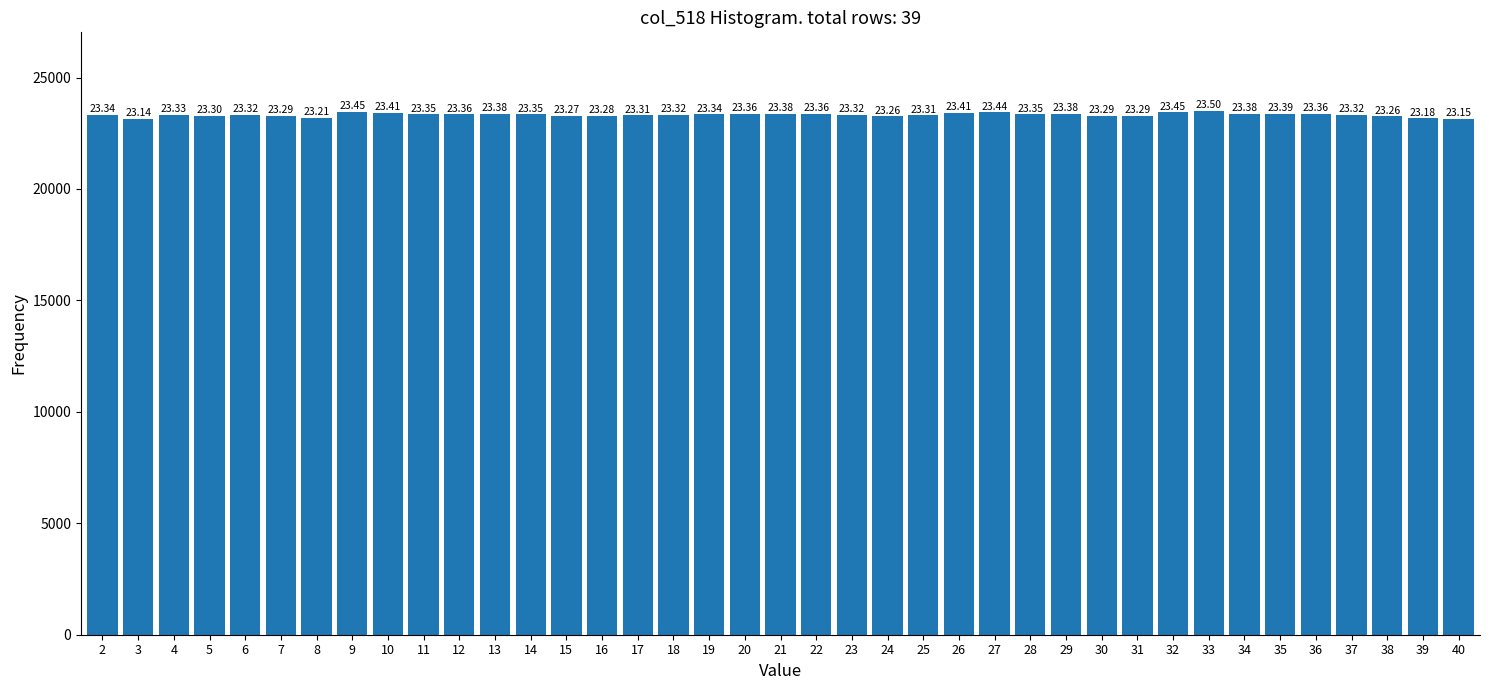

How many bars are there in total?

39